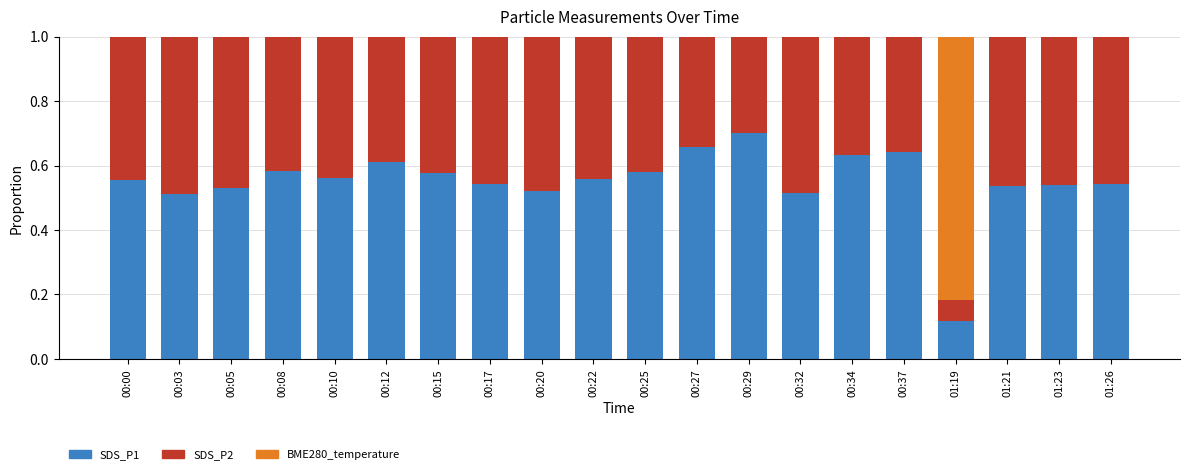

What is the total value across all series at 00:27?

1.0